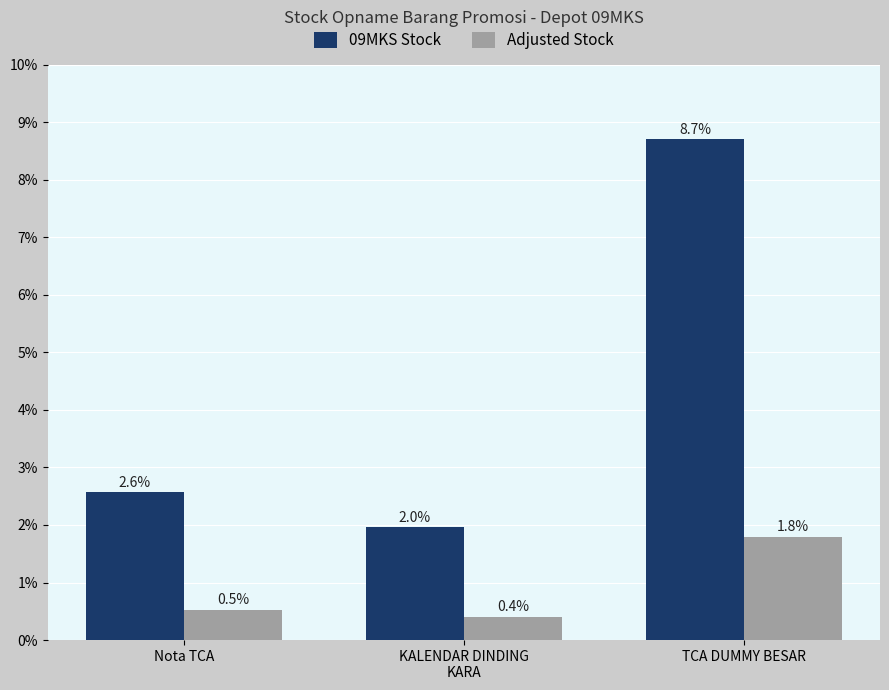

The 09MKS Stock series shows 3.2 at KALENDAR DINDING
KARA. True or false?

False